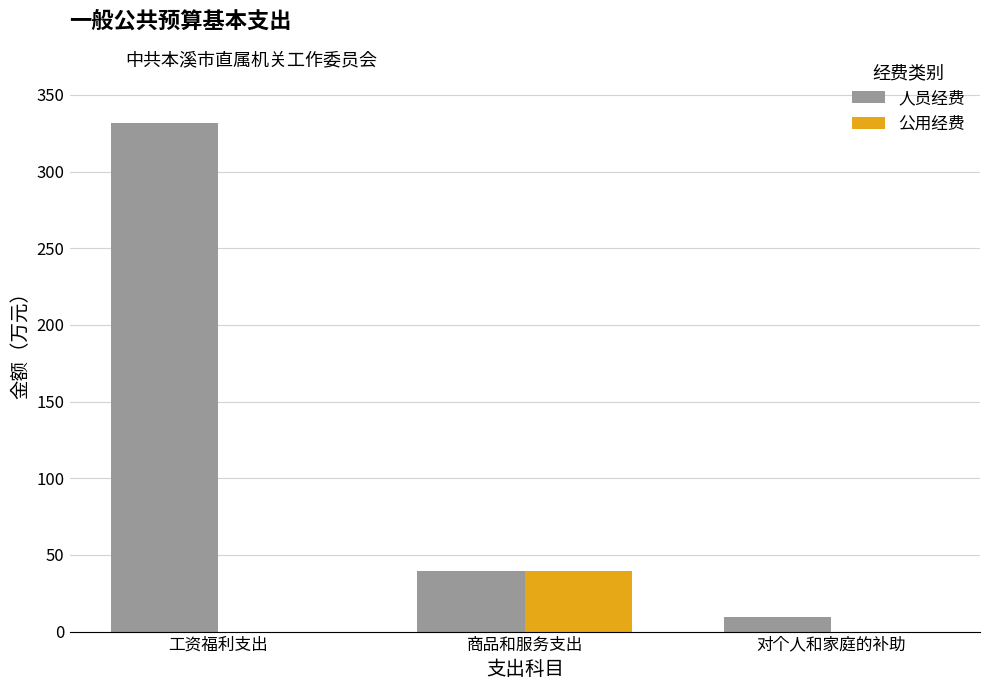

The value of 公用经费 at 工资福利支出 is 21.7. True or false?

False